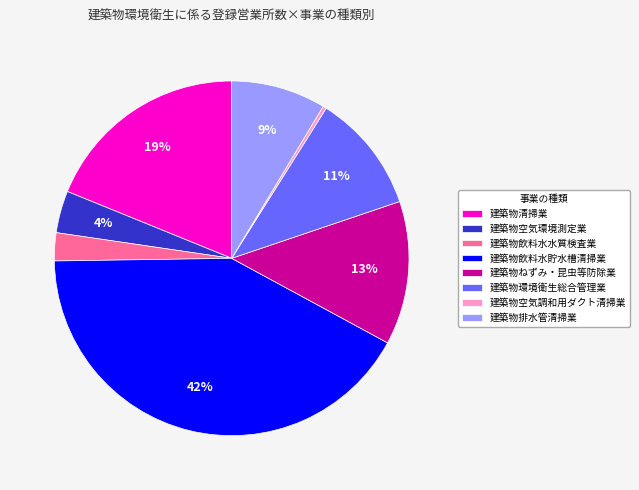

Is the sum of 建築物環境衛生総合管理業 and 建築物飲料水水質検査業 greater than half?

No